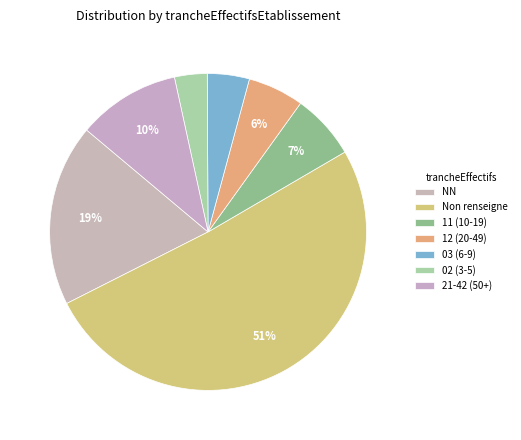

Count the number of slices in the pie.

7